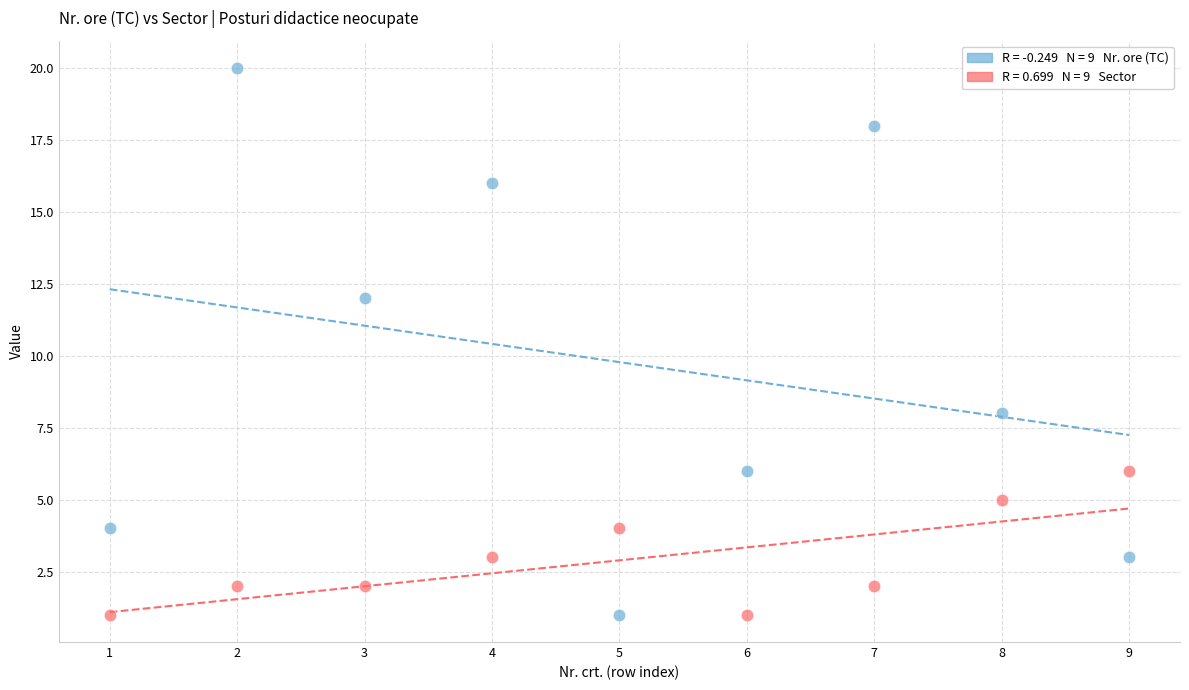

Across all data points, what is the range of Y values (max minus min)?

19